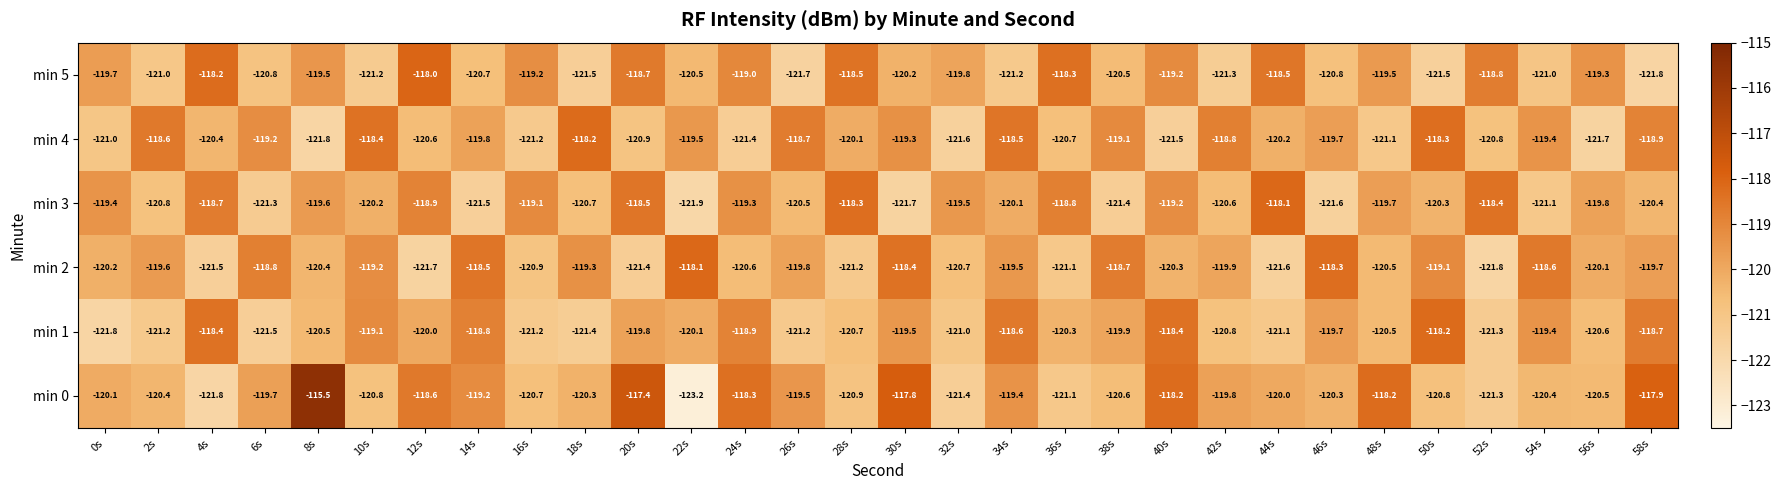

Is the value of min 5 at 28s greater than the value of min 2 at 20s?

Yes